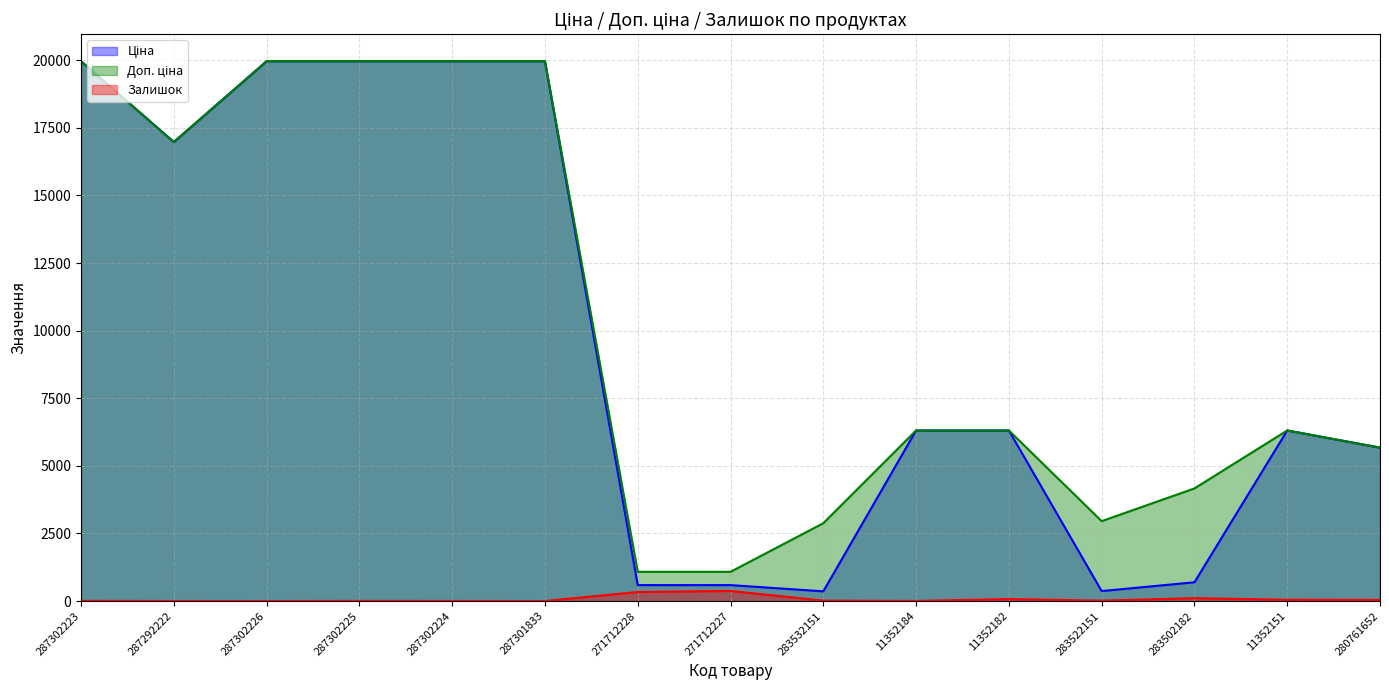

What is the label of the 1st point from the right?

280761652